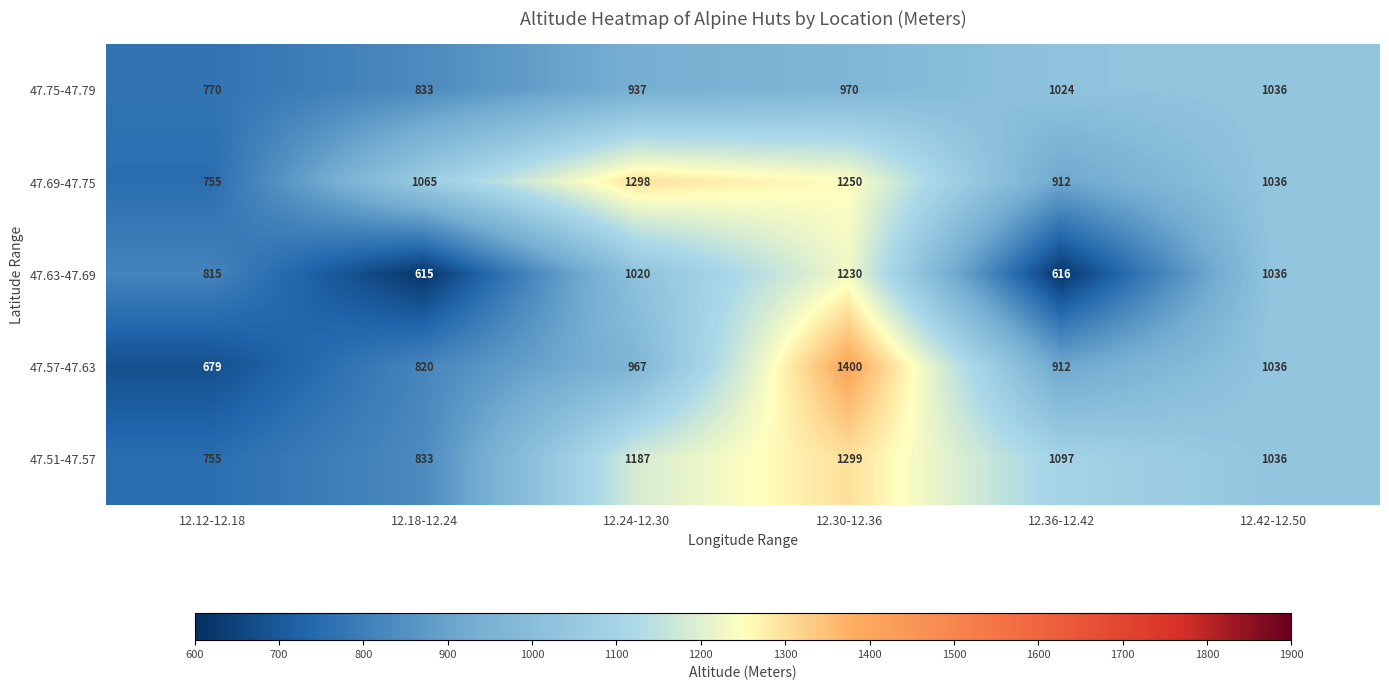

The value of 47.75-47.79 at 12.18-12.24 is 439. True or false?

False